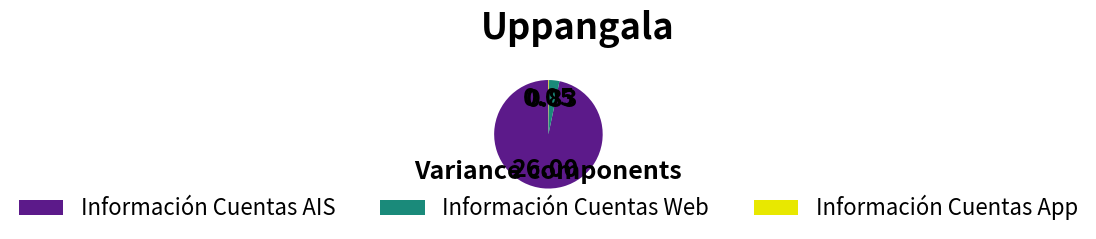

Is there a majority slice in this chart?

Yes